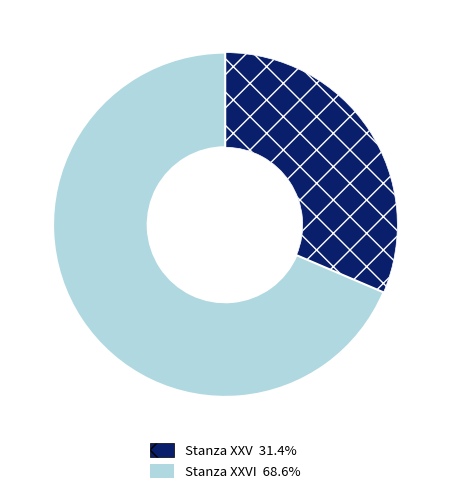

Does any single category account for the majority?

Yes